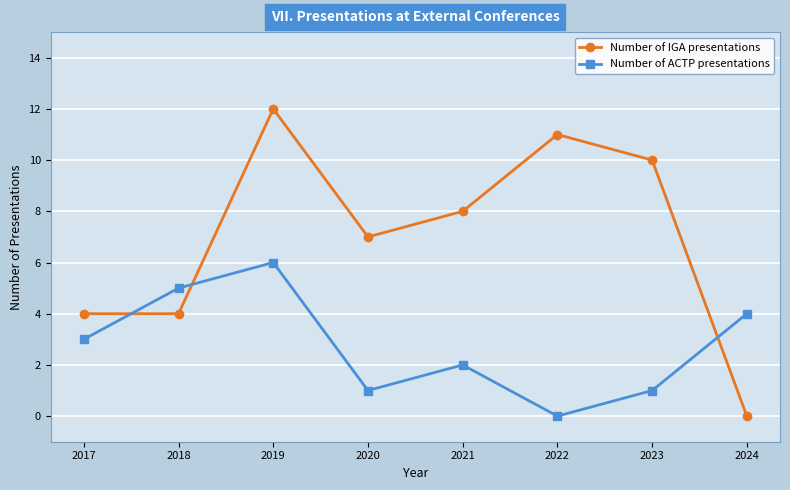

What is the total value across all series at 2023?

11